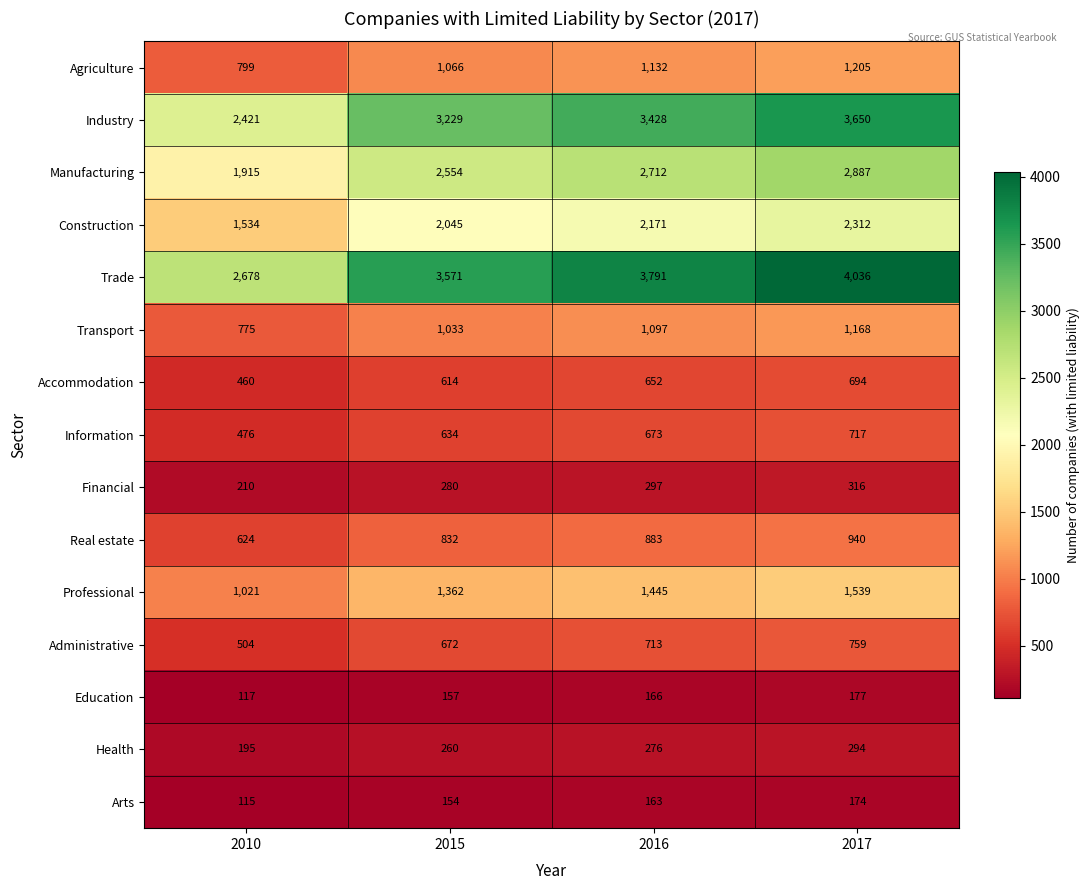

What is the spread (max minus min) of values at 2016?

3628